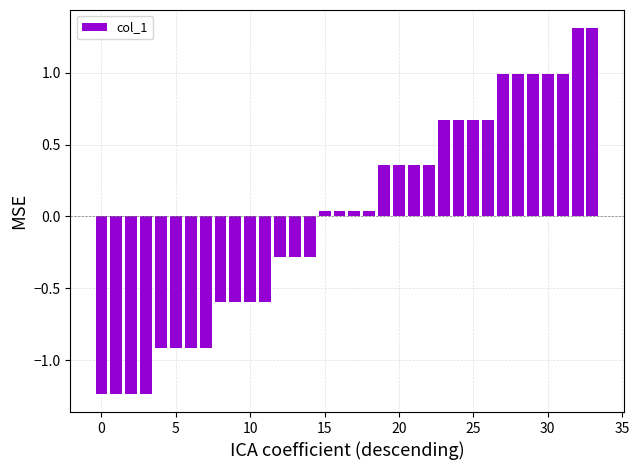

How many bars are there in total?

34